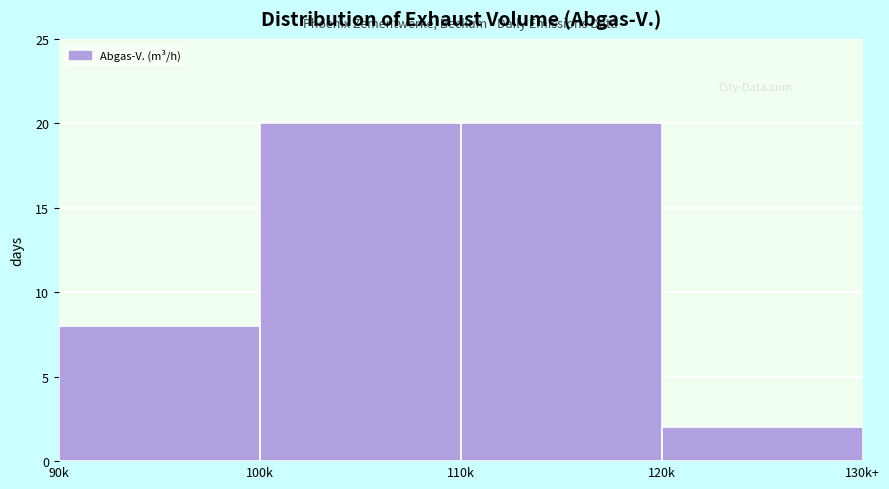

Reading right to left, what are all the values shown in this chart?

2	20	20	8